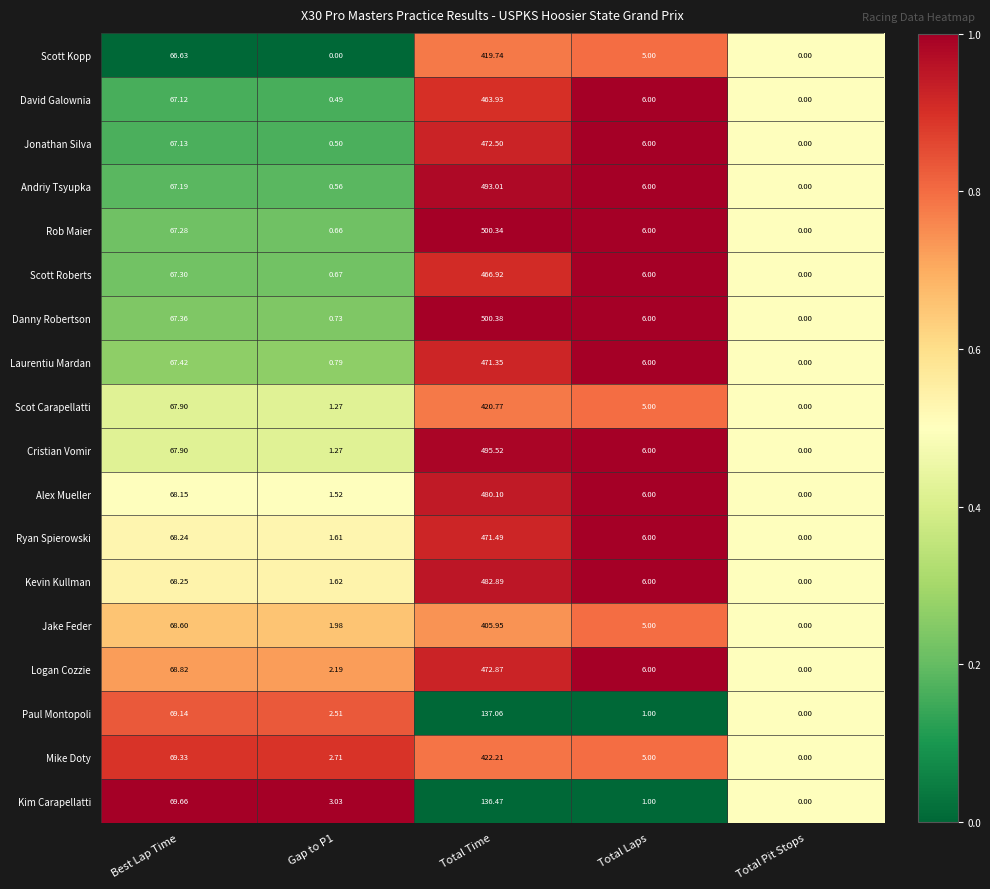

At which category is the sum across all series the highest?

Total Time